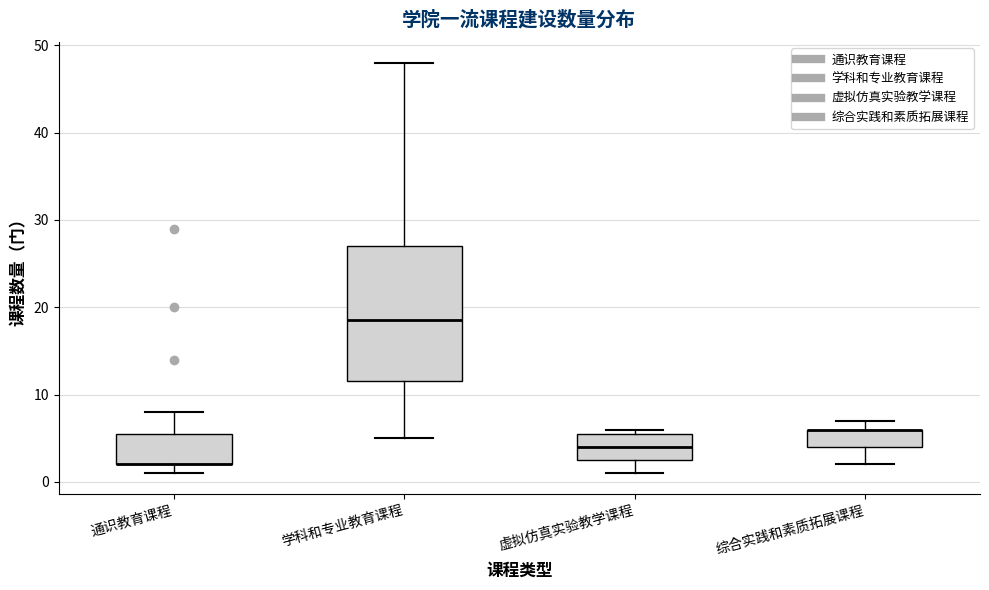

Which box is the tallest, from its lower edge to its upper edge?

学科和专业教育课程